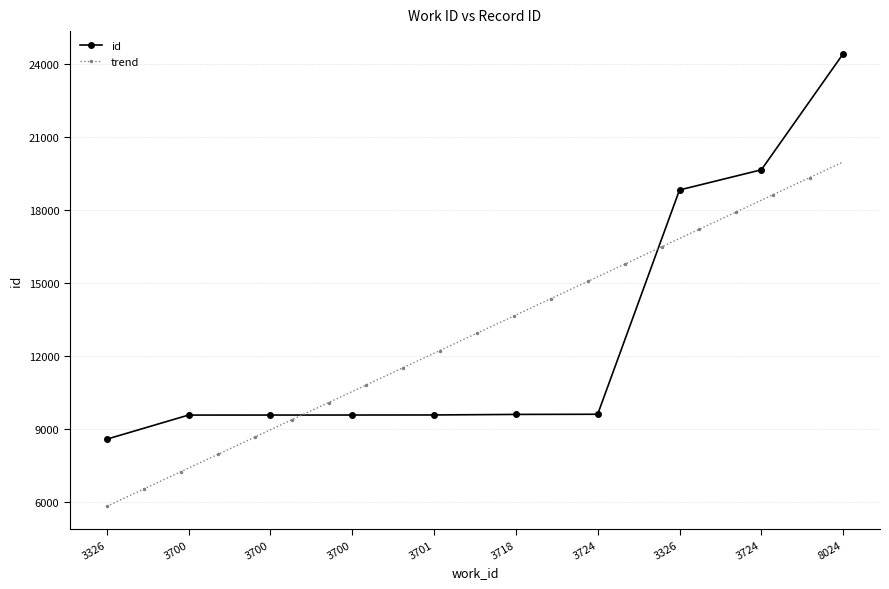

What is the ratio of the value at 3724 to the value at 3326?

0.5